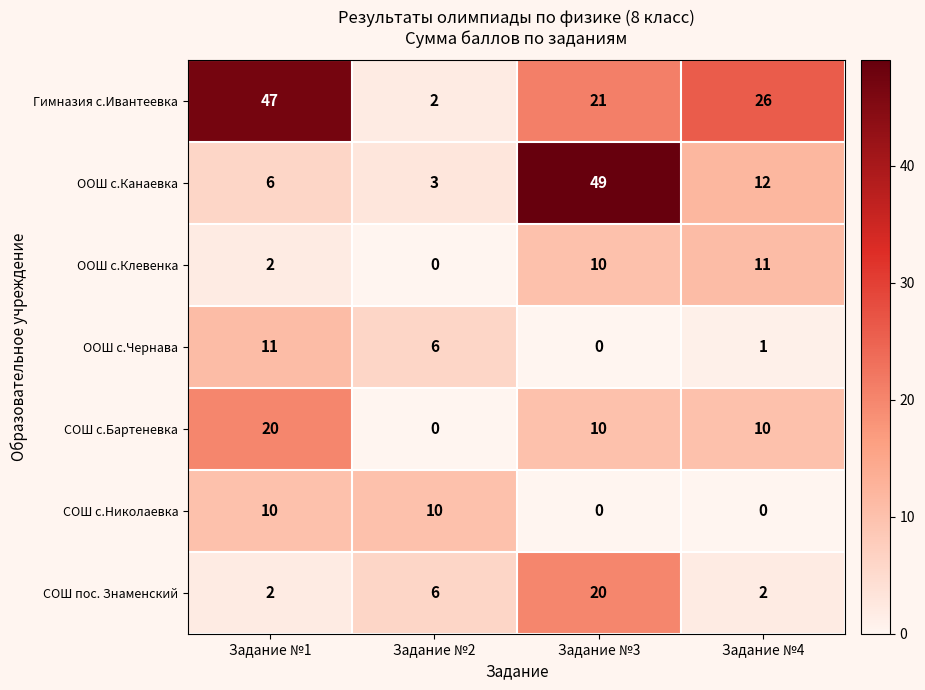

How many series are shown in this chart?

7